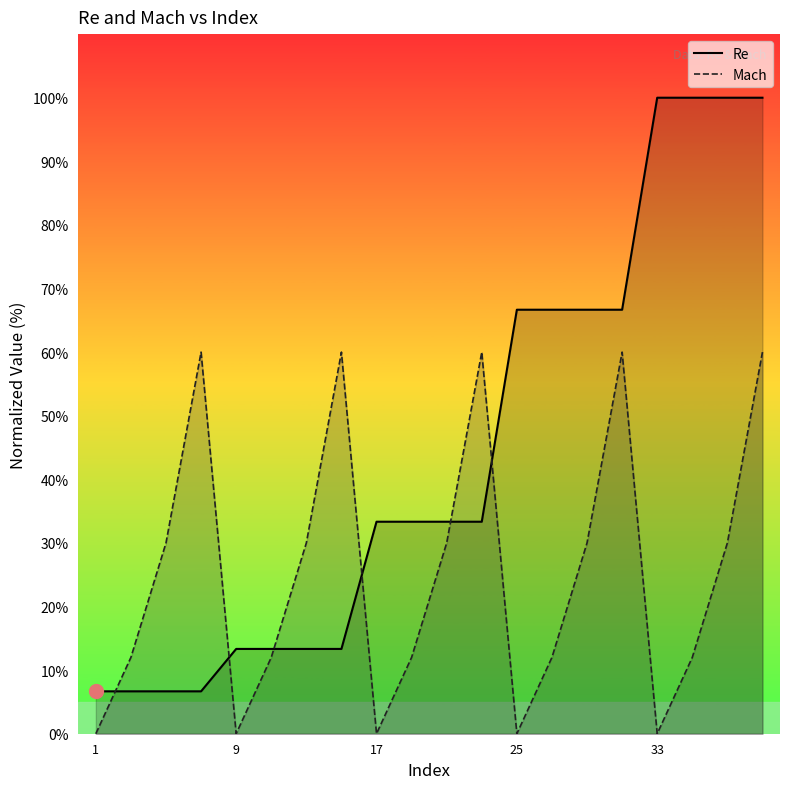

What is the difference between the maximum and second lowest values in the Re series?

93.3